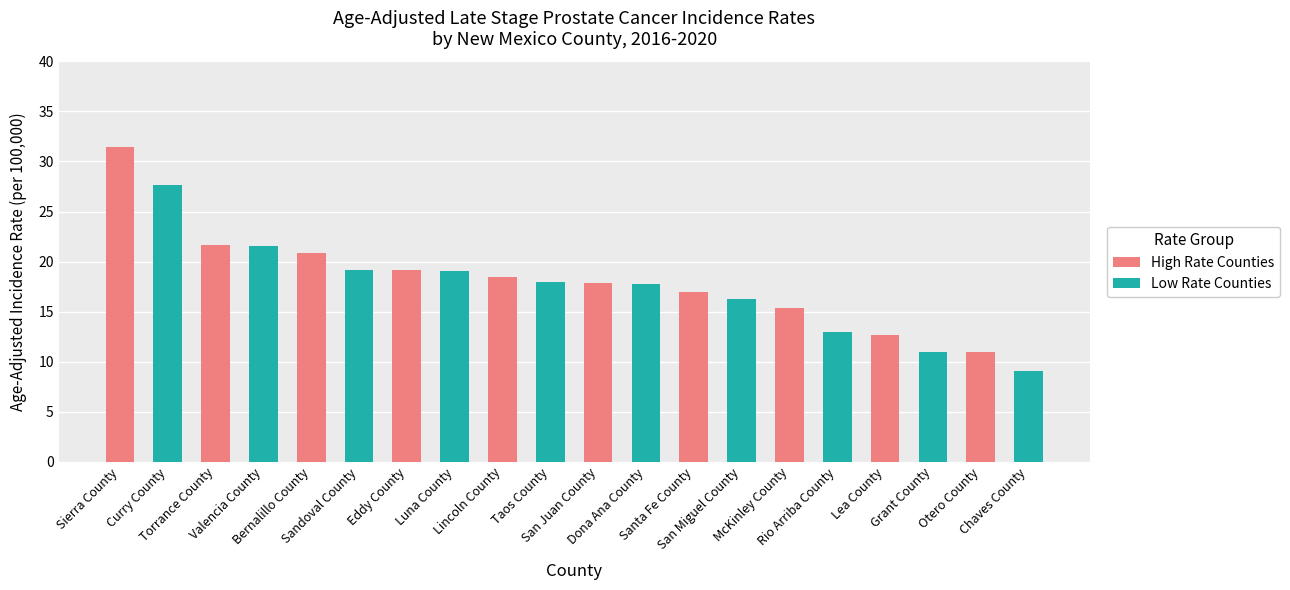

Which series has the widest spread of values?

High Rate Counties